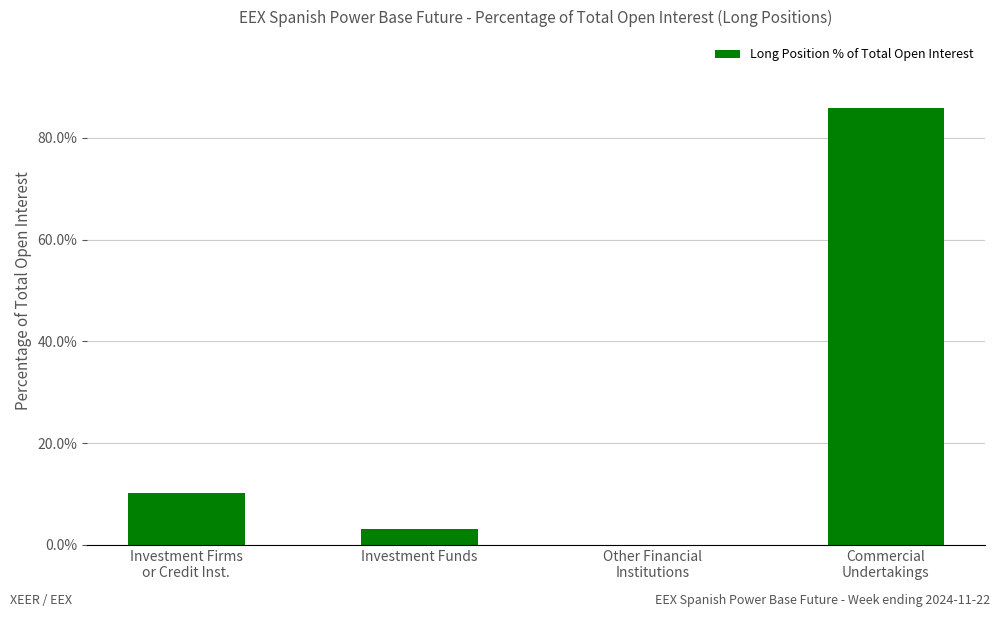

What is the greatest value displayed?

85.9